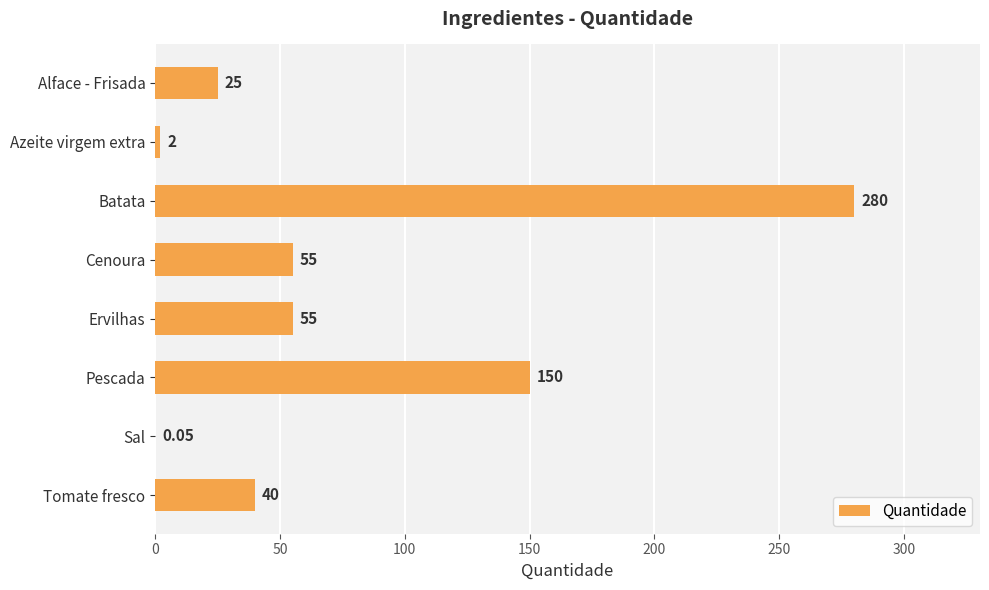

Where is the data nearest to the value 140?

Pescada